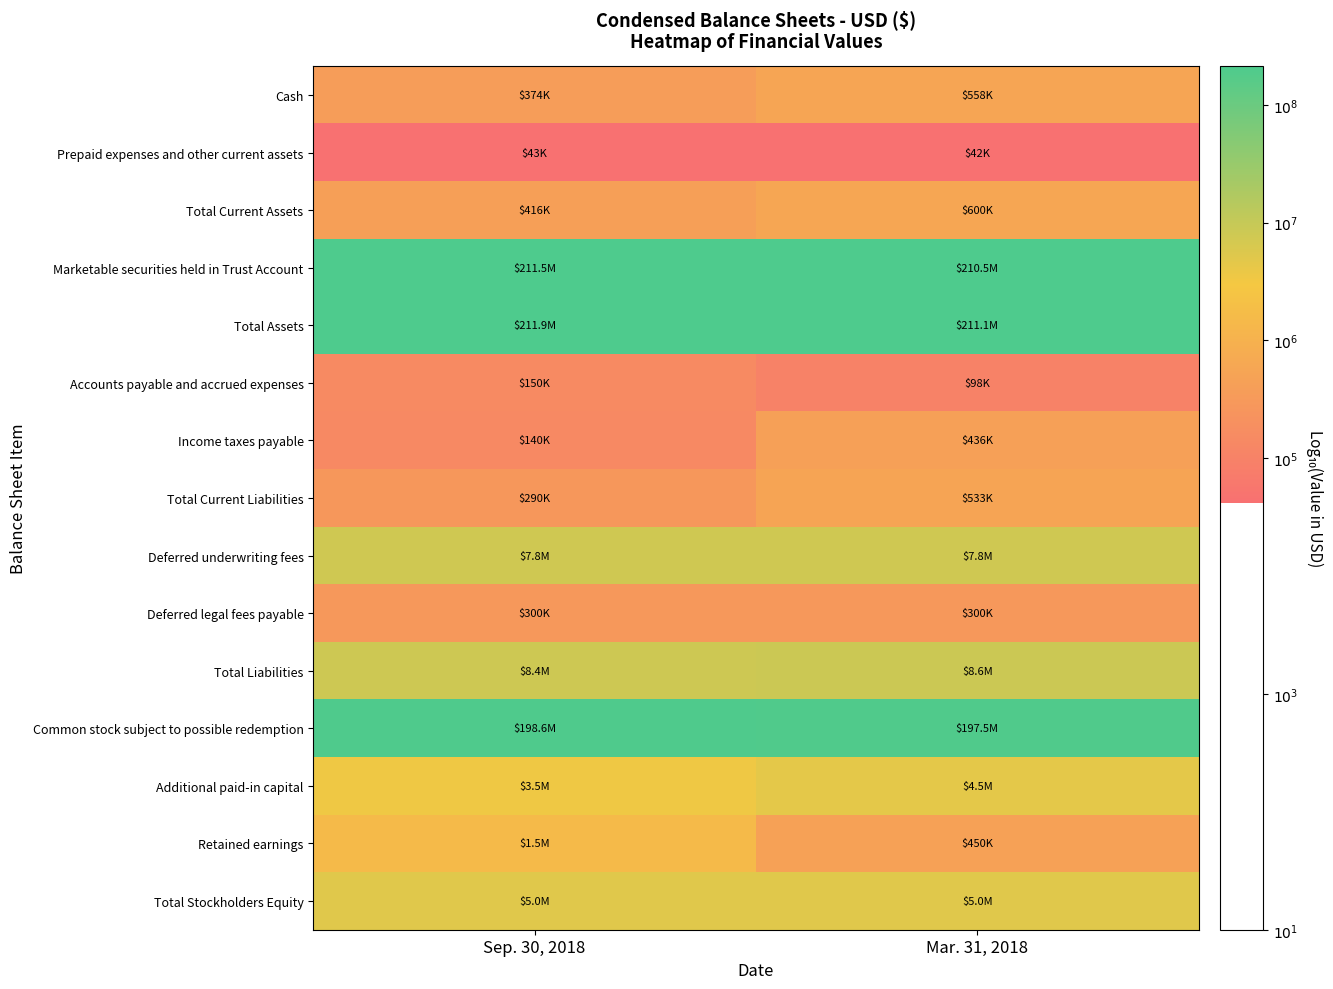

At which category does the chart reach its peak across all series?

Sep. 30, 2018